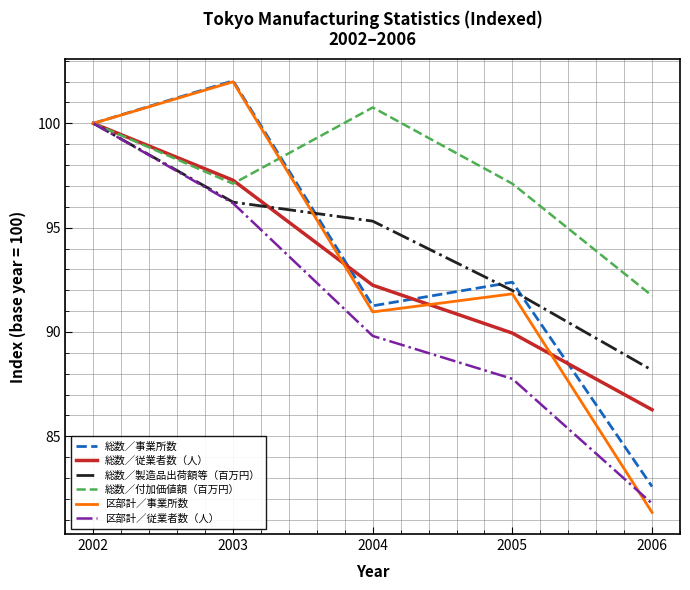

Between 2005 and 2006, which series saw the biggest shift?

区部計／事業所数